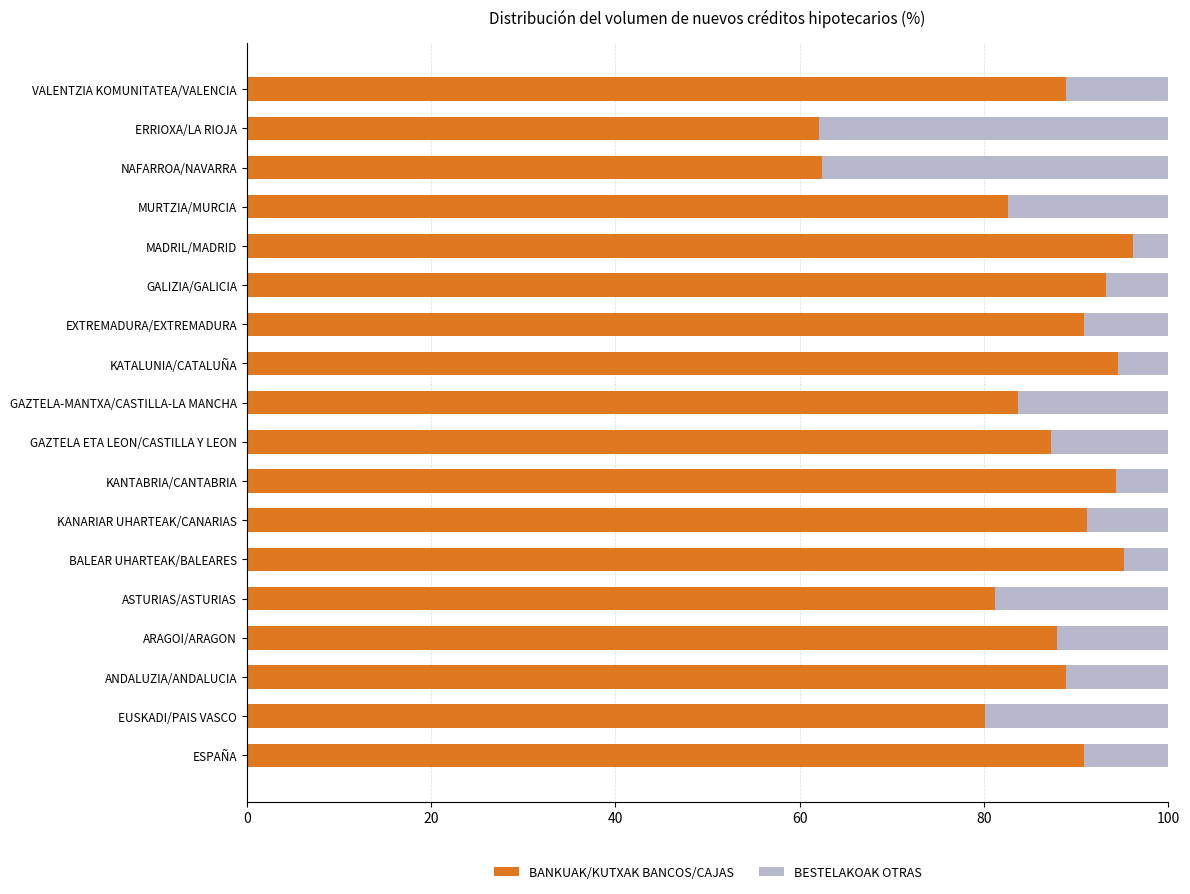

Is it true that BANKUAK/KUTXAK BANCOS/CAJAS equals 52.6 at MADRIL/MADRID?

False